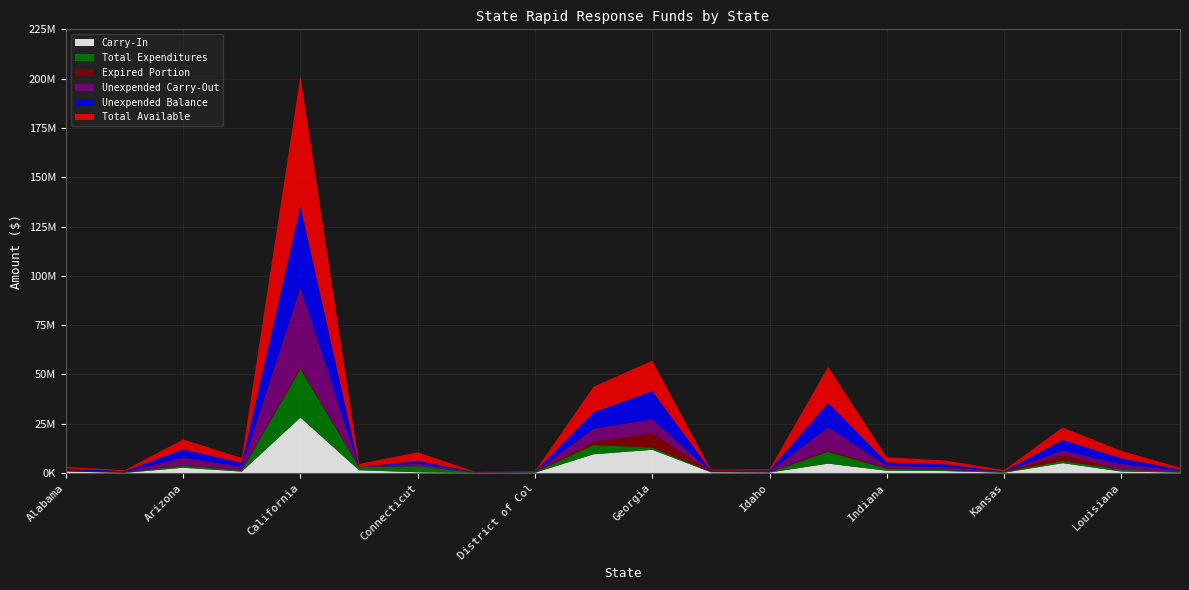

Reading left to right, list all the values displayed in this chart.

Total Available: Alabama=809863	Alaska=469327	Arizona=5154917	Arkansas=2471201	California=65924753	Colorado=1598062	Connecticut=4383347	Delaware=170820	District of Col=355200	Florida=13003092	Georgia=15426957	Hawaii=490826	Idaho=581614	Illinois=18373011	Indiana=2634078	Iowa=1951240	Kansas=610115	Kentucky=6403439	Louisiana=3814082	Maine=966445
Unexpended Balance: Alabama=718476	Alaska=354760	Arizona=4071516	Arkansas=1949557	California=41255627	Colorado=585	Connecticut=1336160	Delaware=135246	District of Col=72812	Florida=8268373	Georgia=14328182	Hawaii=304975	Idaho=483770	Illinois=12387112	Indiana=1549643	Iowa=1454601	Kansas=105175	Kentucky=5299915	Louisiana=2858777	Maine=567264
Expired Portion: Alabama=718476	Alaska=22272	Arizona=354597	Arkansas=0	California=889011	Colorado=585	Connecticut=0	Delaware=0	District of Col=0	Florida=1592201	Georgia=7307840	Hawaii=0	Idaho=61375	Illinois=741225	Indiana=287328	Iowa=0	Kansas=0	Kentucky=2962797	Louisiana=0	Maine=0
Unexpended Carry-Out: Alabama=0	Alaska=332488	Arizona=3716919	Arkansas=1949557	California=40366616	Colorado=0	Connecticut=1336160	Delaware=135246	District of Col=72812	Florida=6676172	Georgia=7020342	Hawaii=304975	Idaho=422395	Illinois=11645887	Indiana=1262315	Iowa=1454601	Kansas=105175	Kentucky=2337118	Louisiana=2858777	Maine=567264
Carry-In: Alabama=809863	Alaska=102295	Arizona=2684299	Arkansas=744636	California=28165266	Colorado=1421894	Connecticut=428804	Delaware=73315	District of Col=162797	Florida=9539429	Georgia=11798327	Hawaii=435268	Idaho=267354	Illinois=4802020	Indiana=1181019	Iowa=1005069	Kansas=161844	Kentucky=5026505	Louisiana=769089	Maine=243095
Total Expenditures: Alabama=91387	Alaska=114567	Arizona=1083401	Arkansas=521644	California=24669126	Colorado=1597477	Connecticut=3047187	Delaware=35574	District of Col=282388	Florida=4734719	Georgia=1098775	Hawaii=185851	Idaho=97844	Illinois=5985899	Indiana=1084435	Iowa=496639	Kansas=504940	Kentucky=1103524	Louisiana=955305	Maine=399181